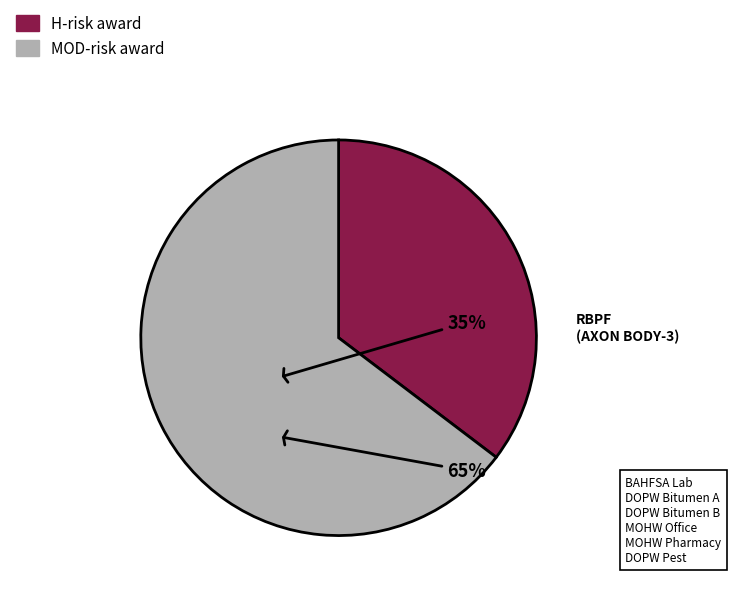

How many slices are in this pie chart?

2